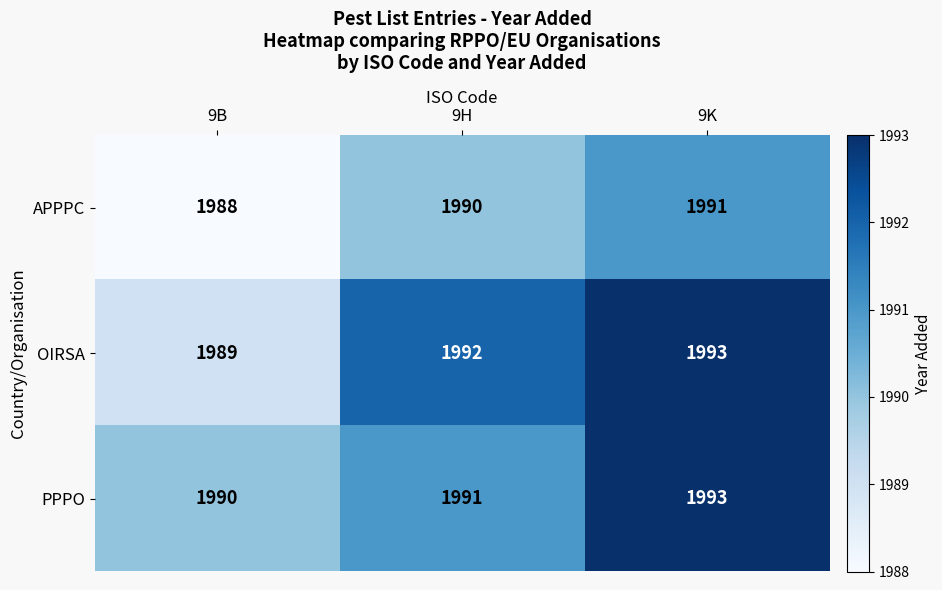

Which series has the widest spread of values?

OIRSA